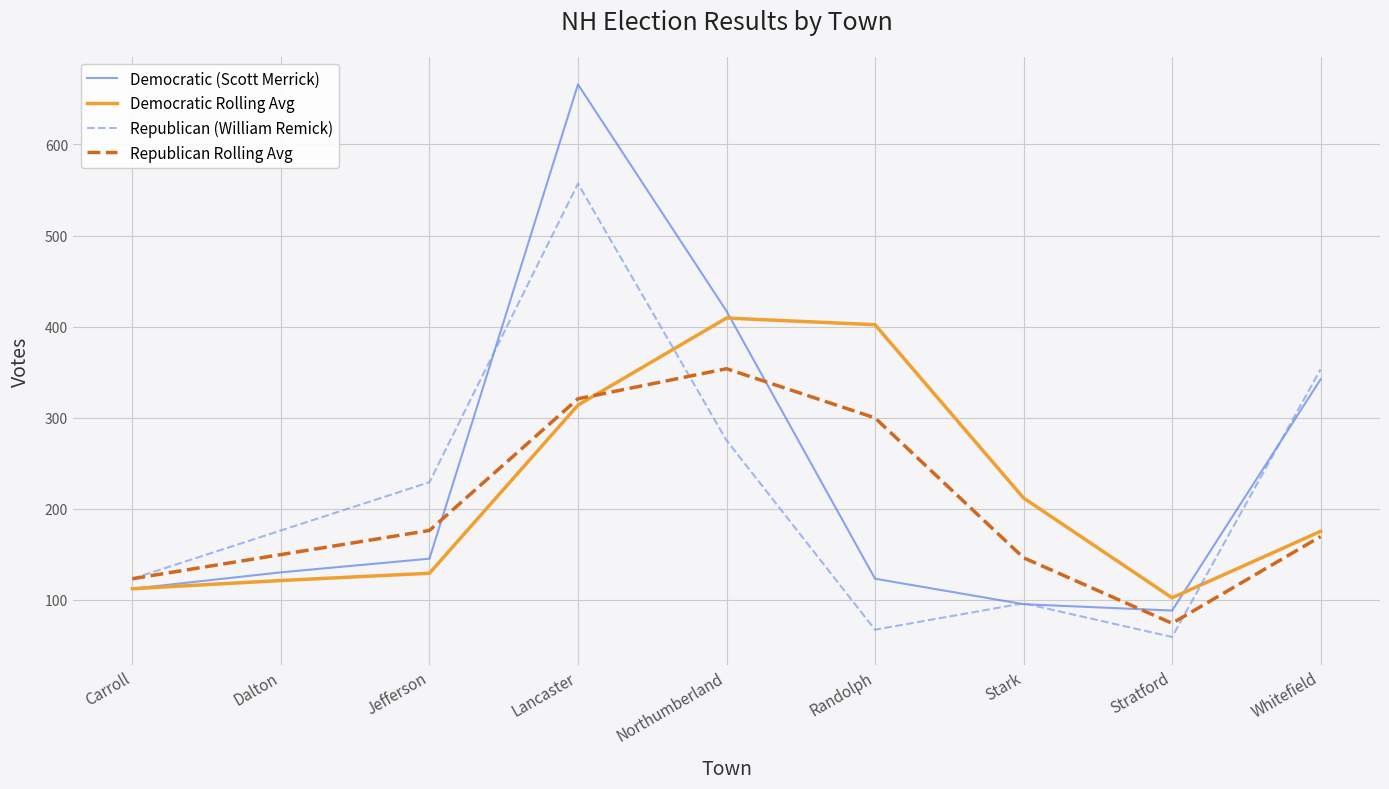

Reading left to right, transcribe all the data shown in this chart.

Democratic (Scott Merrick): 112.0	130.0	145.0	666.0	417.0	123.0	95.0	88.0	342.0
Democratic Rolling Avg: 112.0	121.0	129.0	313.7	409.3	402.0	211.7	102.0	175.0
Republican (William Remick): 123.0	176.0	229.0	557.0	275.0	67.0	96.0	59.0	353.0
Republican Rolling Avg: 123.0	149.5	176.0	320.7	353.7	299.7	146.0	74.0	169.3